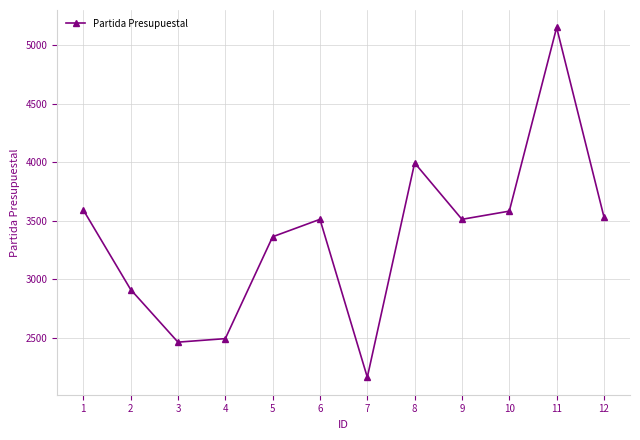

The chart shows a value of 3581 at 10. True or false?

True